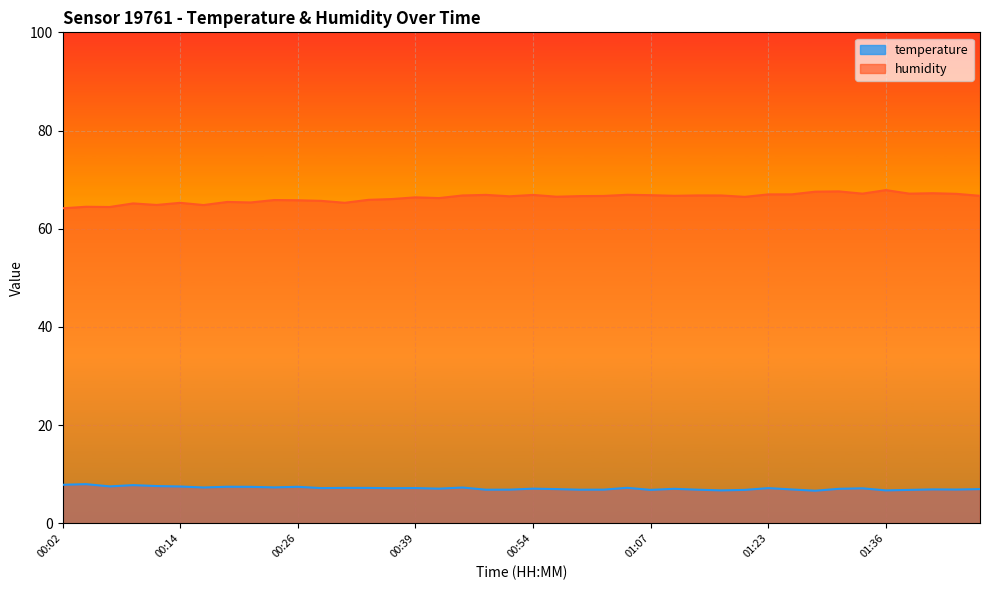

What is the difference between the maximum and minimum values in the temperature series?

1.3